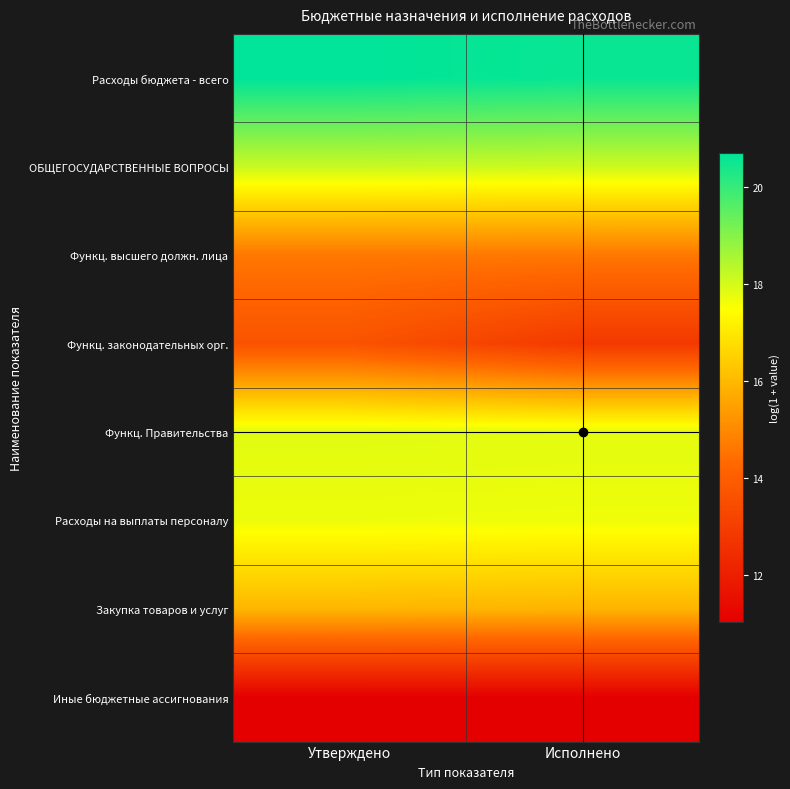

Which has a higher value, Утверждено or Исполнено?

Утверждено